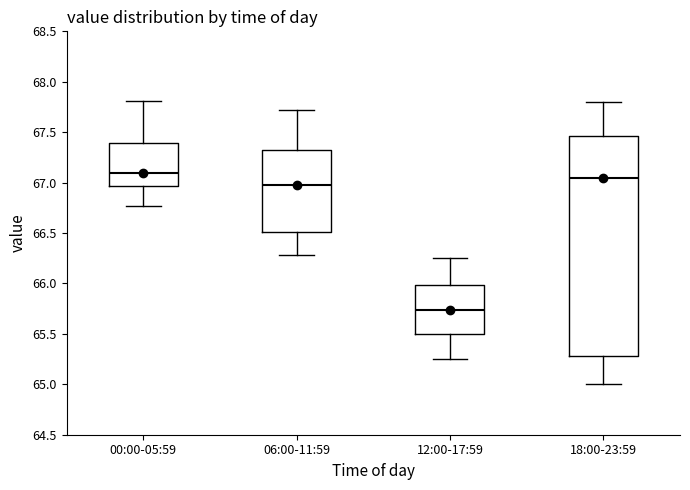

Reading left to right, read every box against the y-axis: the position of its median line, the range the box covers, and the ends of its whiskers. The values are not printed on the chart, so give them approximately, as read against the axis.

00:00-05:59: median 67.10, box 66.95 to 67.40, whiskers 66.75 to 67.80
06:00-11:59: median 67.00, box 66.50 to 67.30, whiskers 66.30 to 67.70
12:00-17:59: median 65.75, box 65.50 to 66.00, whiskers 65.25 to 66.25
18:00-23:59: median 67.05, box 65.30 to 67.45, whiskers 65.00 to 67.80